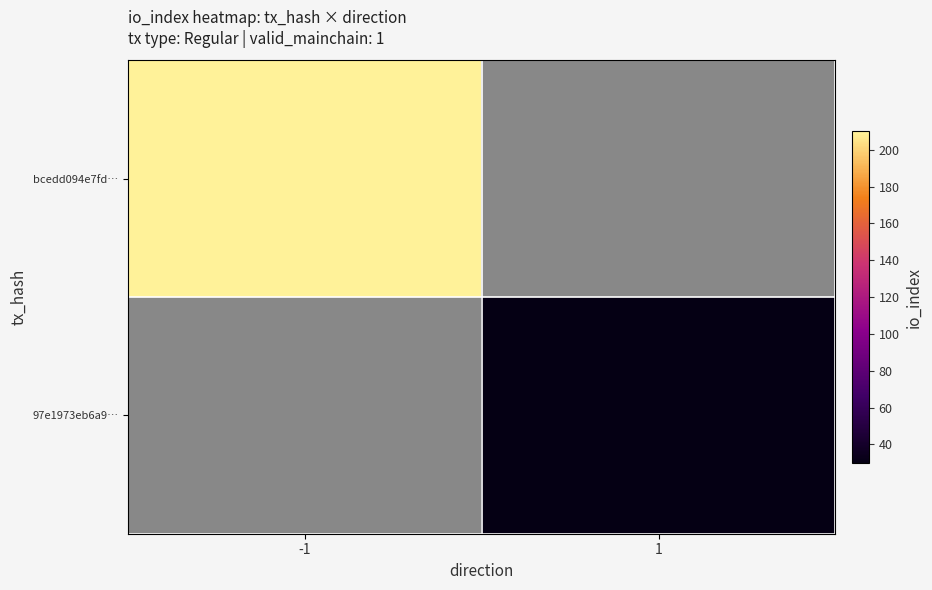

What is the difference between the highest and lowest values at -1?

210